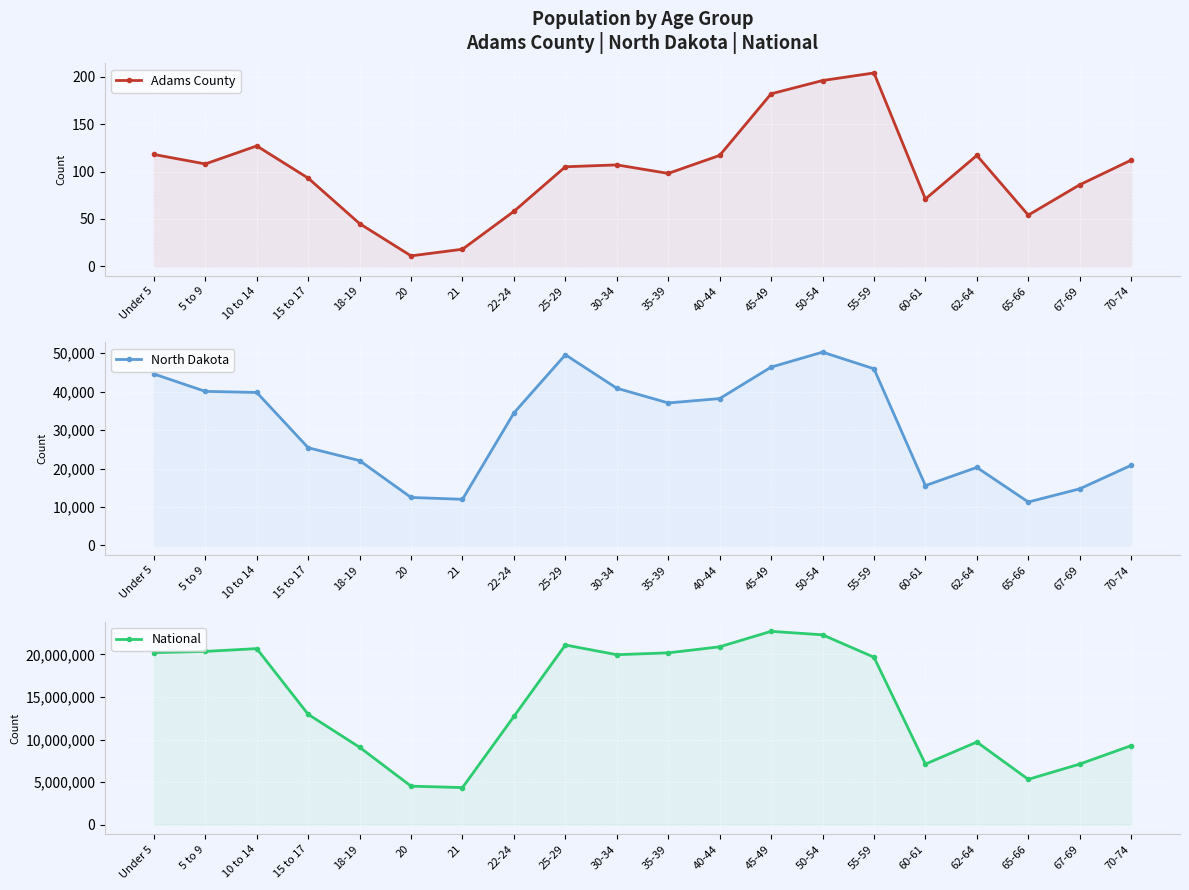

What is the sum of all National values?

290190983